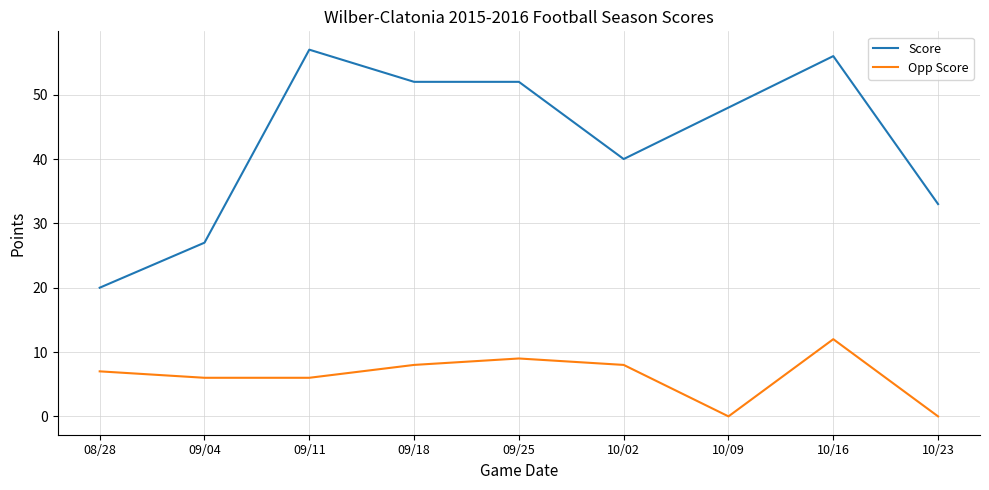

At which category does Score reach its first local peak?

09/11